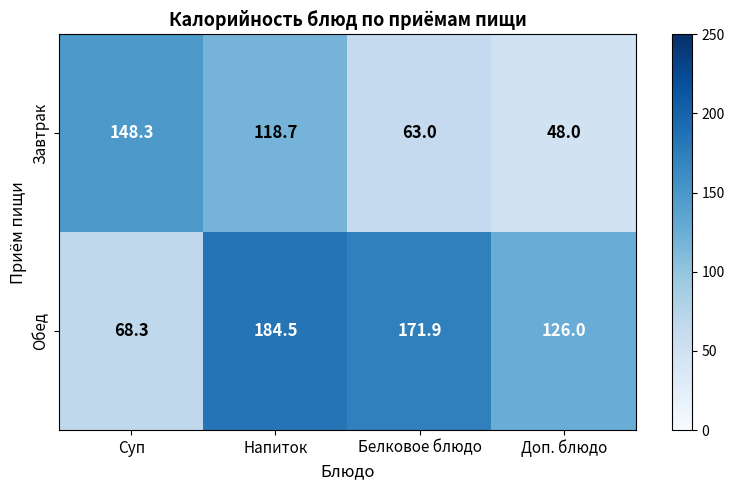

What is the smallest value displayed?

48.0